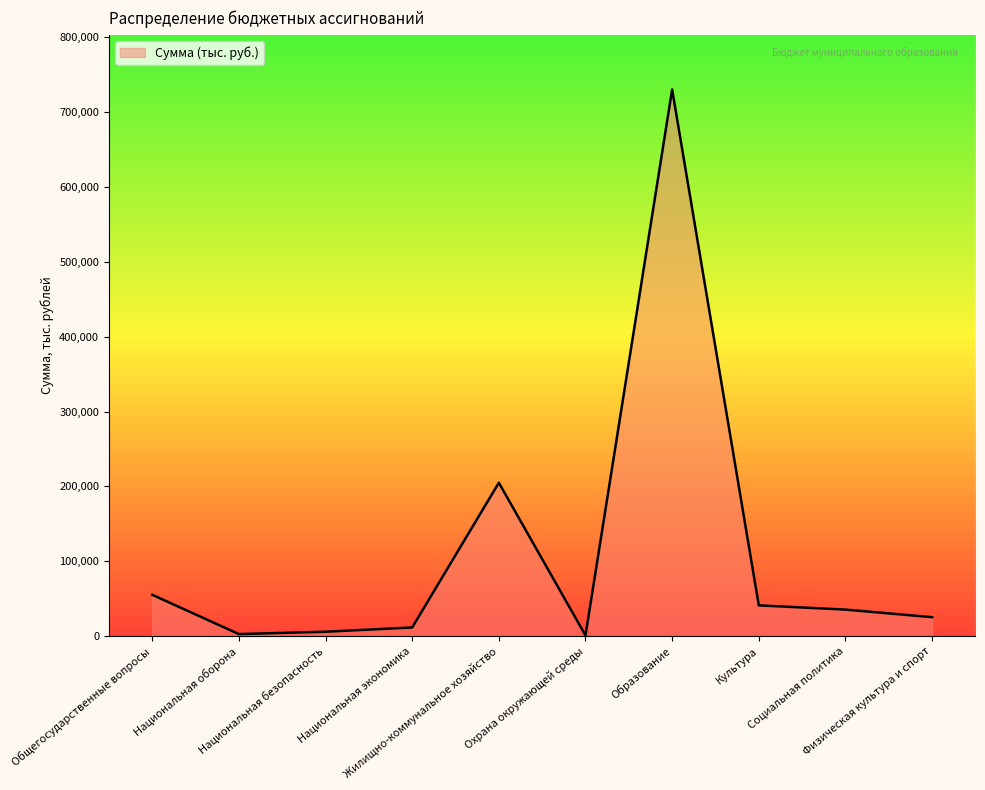

How many values exceed 35445?

5